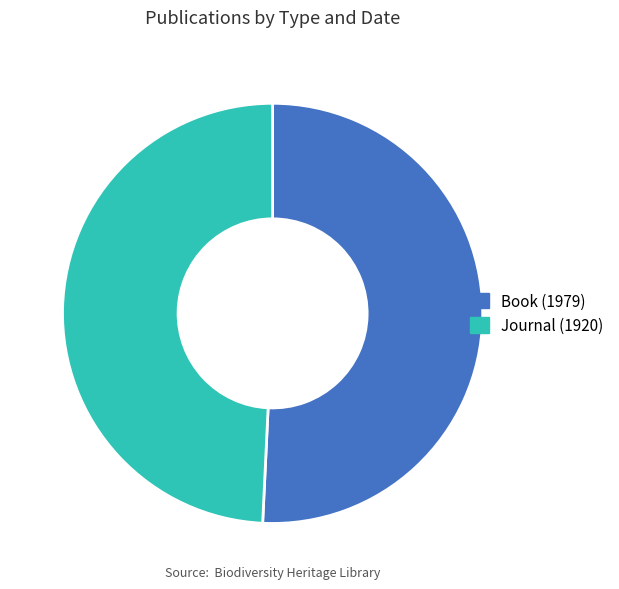

Rank the categories by value from lowest to highest.

Journal (1920), Book (1979)